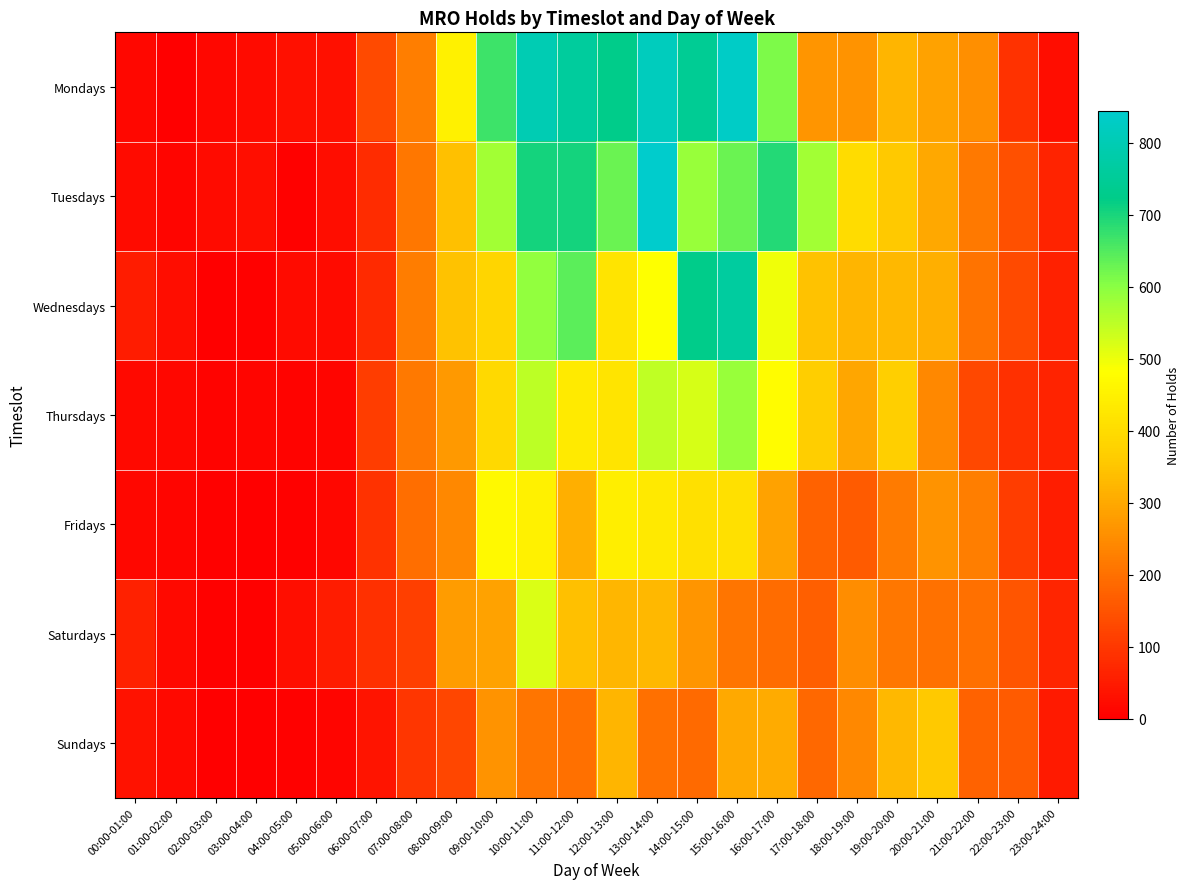

Which series has the largest total across all categories?

Mondays